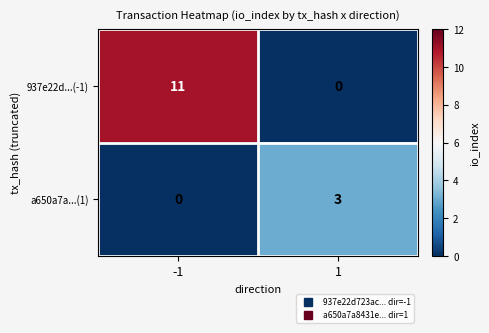

List the series in order of their peak value, lowest first.

a650a7a...(1), 937e22d...(-1)